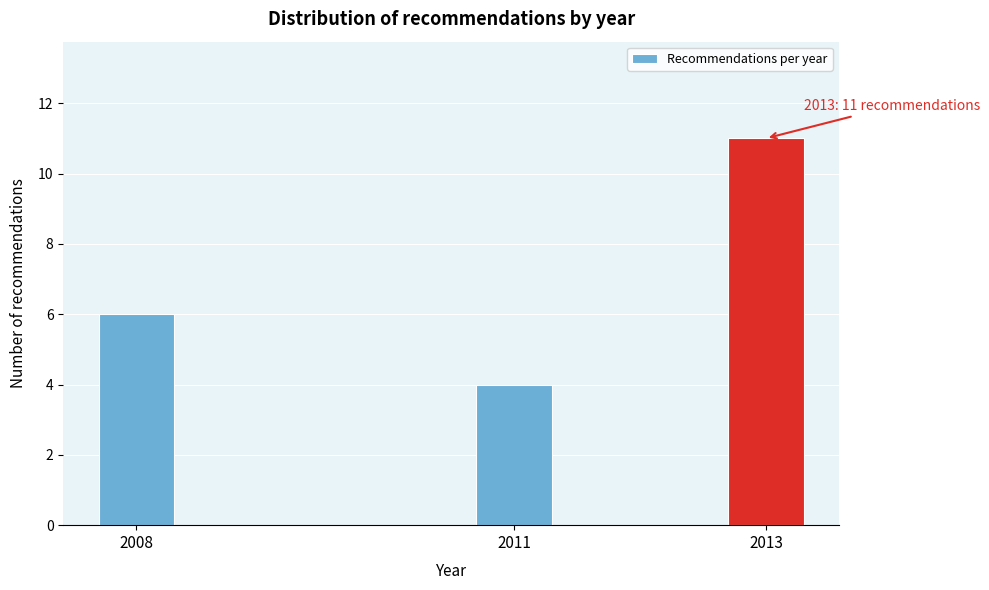

Reading left to right, transcribe all the data shown in this chart.

6	4	11